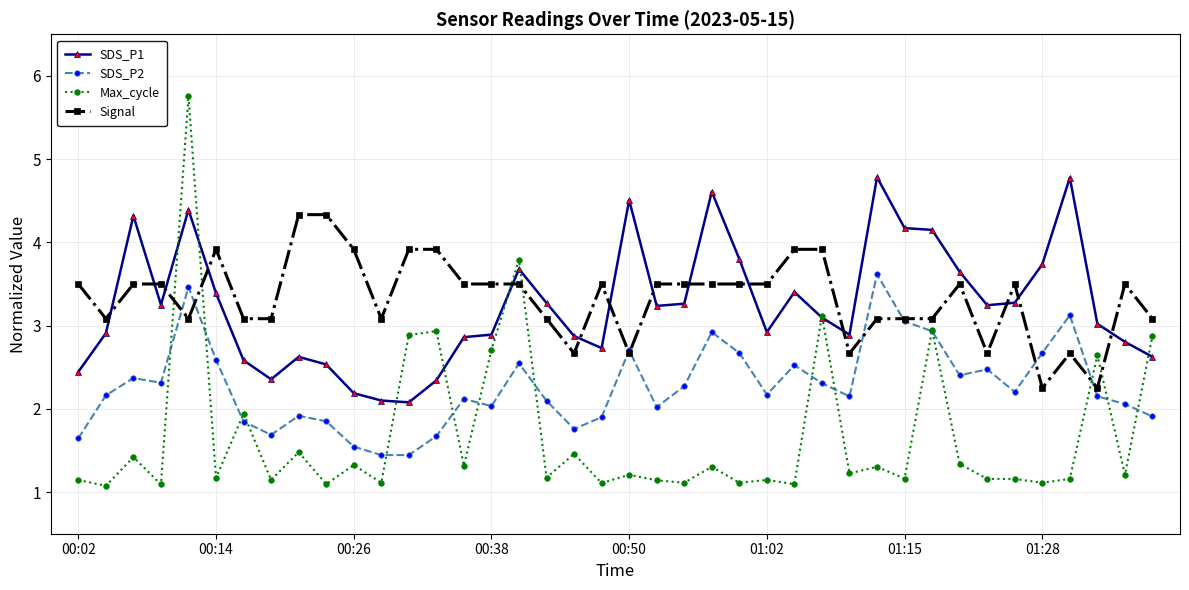

Does the chart have visible grid lines?

Yes